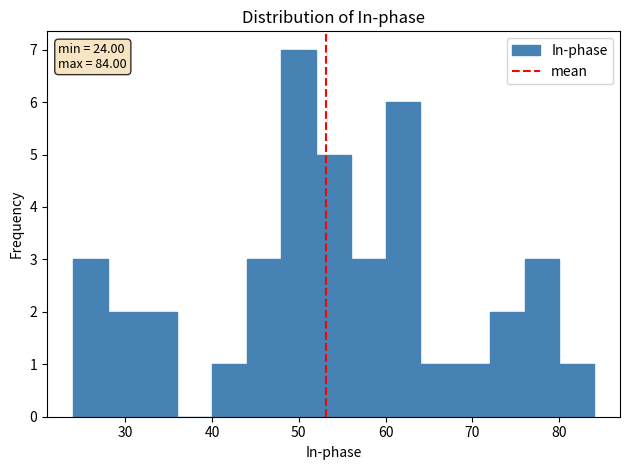

Over which range of the x-axis is the bar tallest?

48 to 52